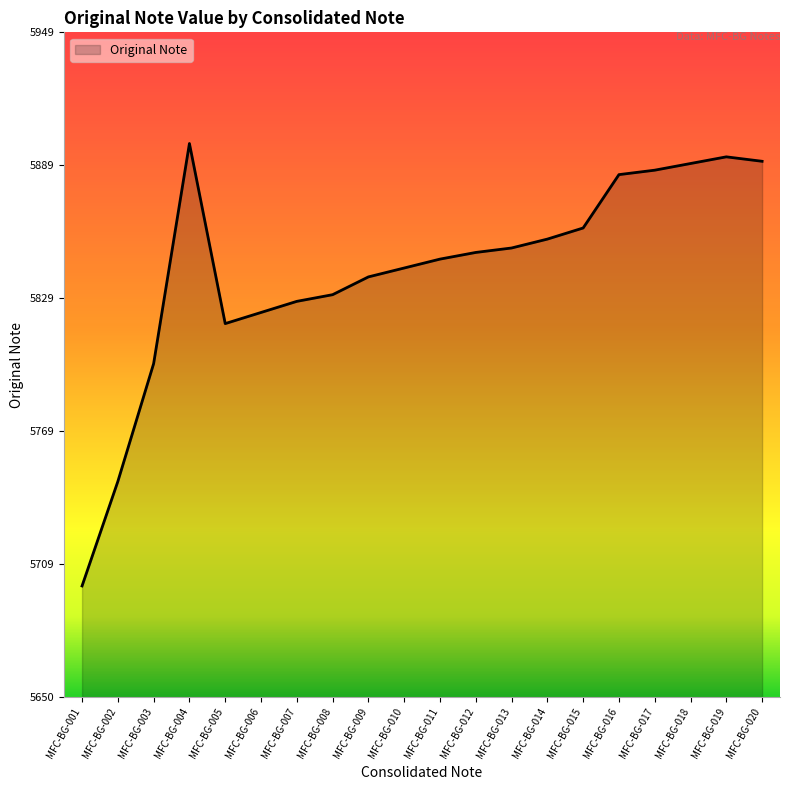

What is the sum of the values at MFC-BG-006 and MFC-BG-020?

11714